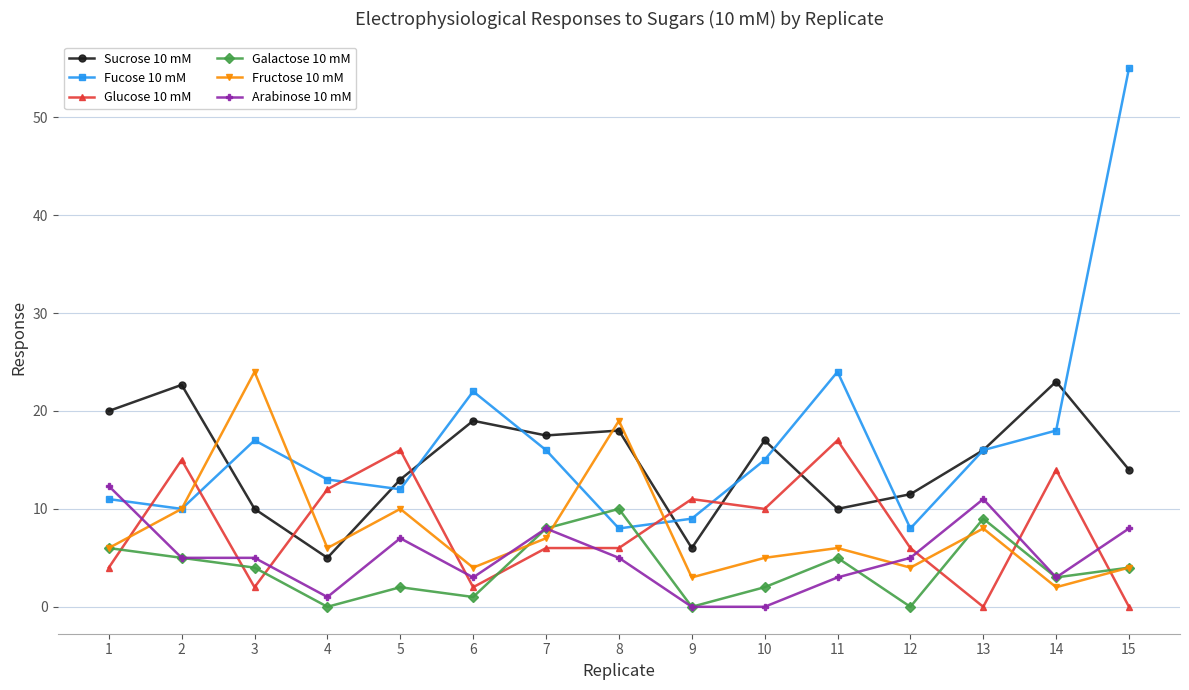

Where do Fucose 10 mM and Sucrose 10 mM first cross each other?

2 and 3